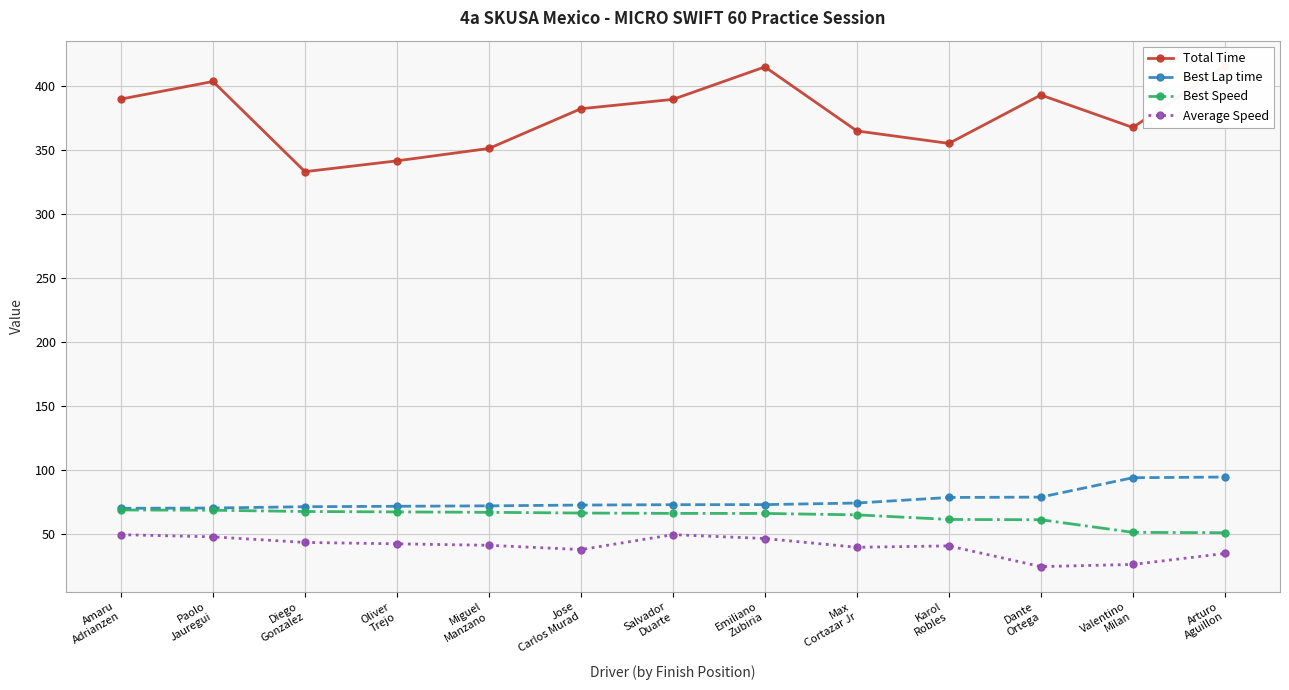

What is the approximate value of Total Time at Dante
Ortega?

393.2